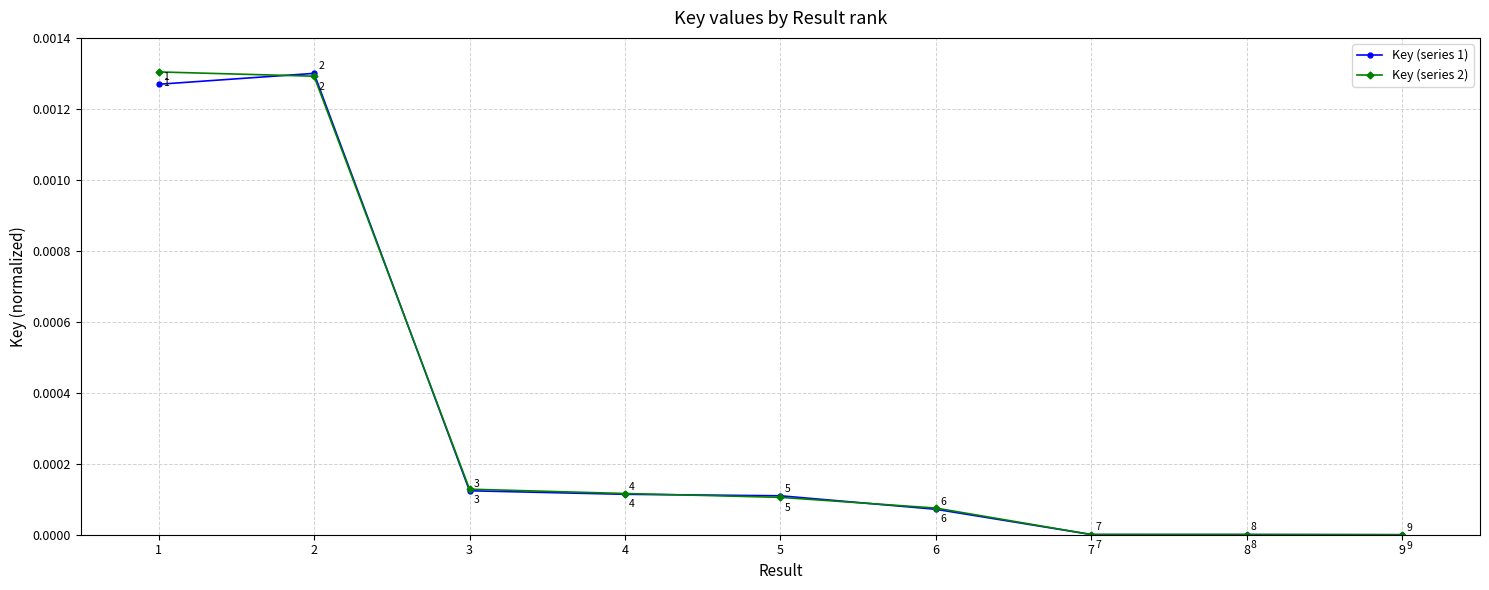

Does the chart display data point markers on the line(s)?

Yes